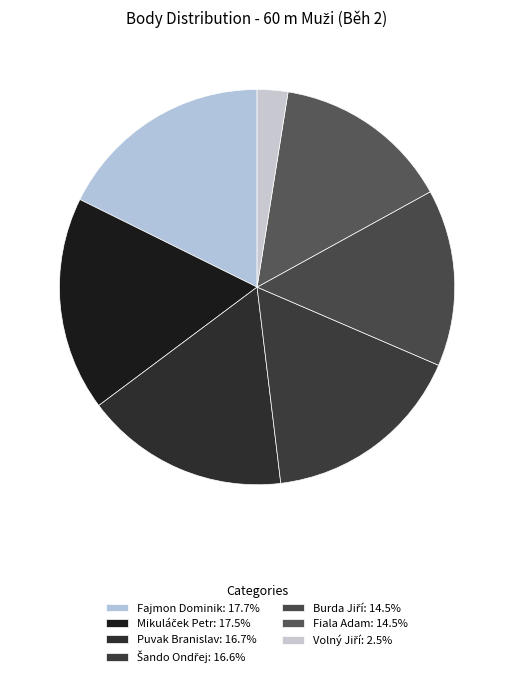

What portion of the pie excludes Volný Jiří?

97.5%